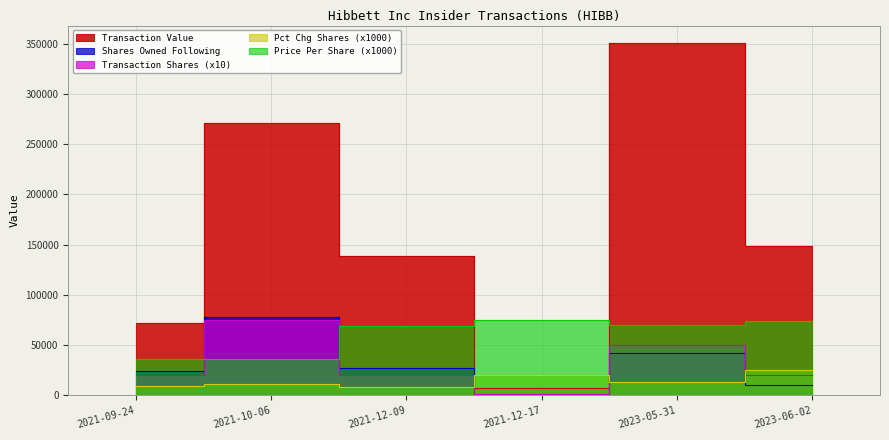

True or false: pctchgSharesOwned has more than 2 points higher than both neighbors.

False